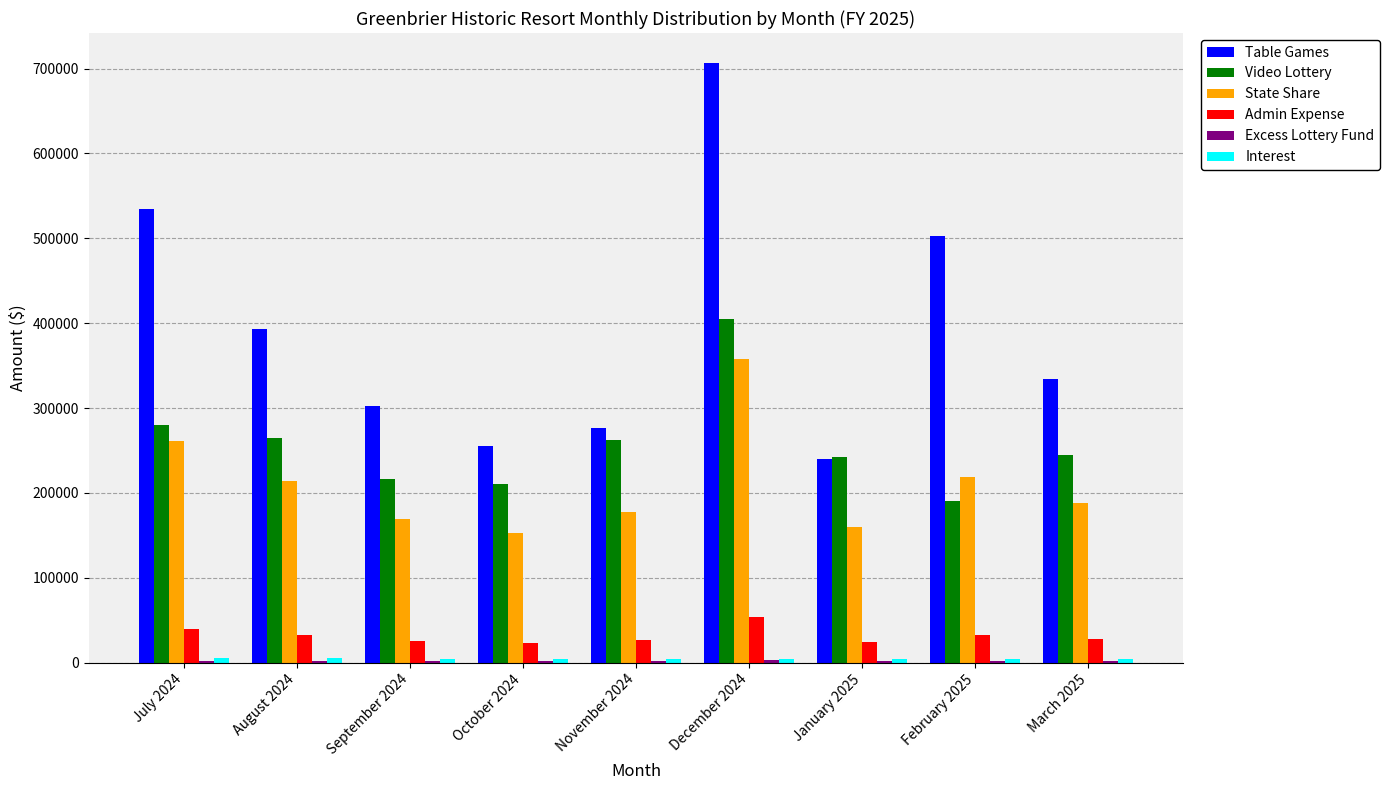

Which series has the largest total across all categories?

Table Games